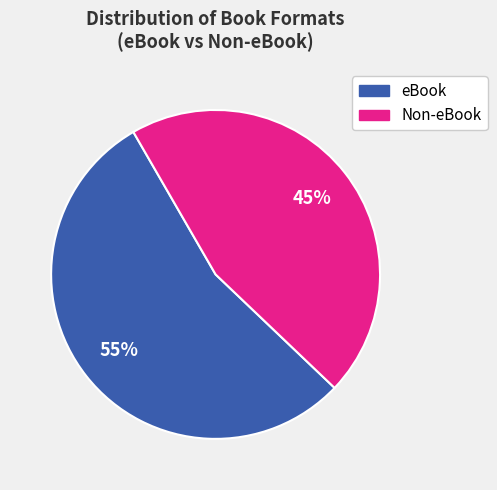

To the nearest percent, what is the average slice percentage?

50%